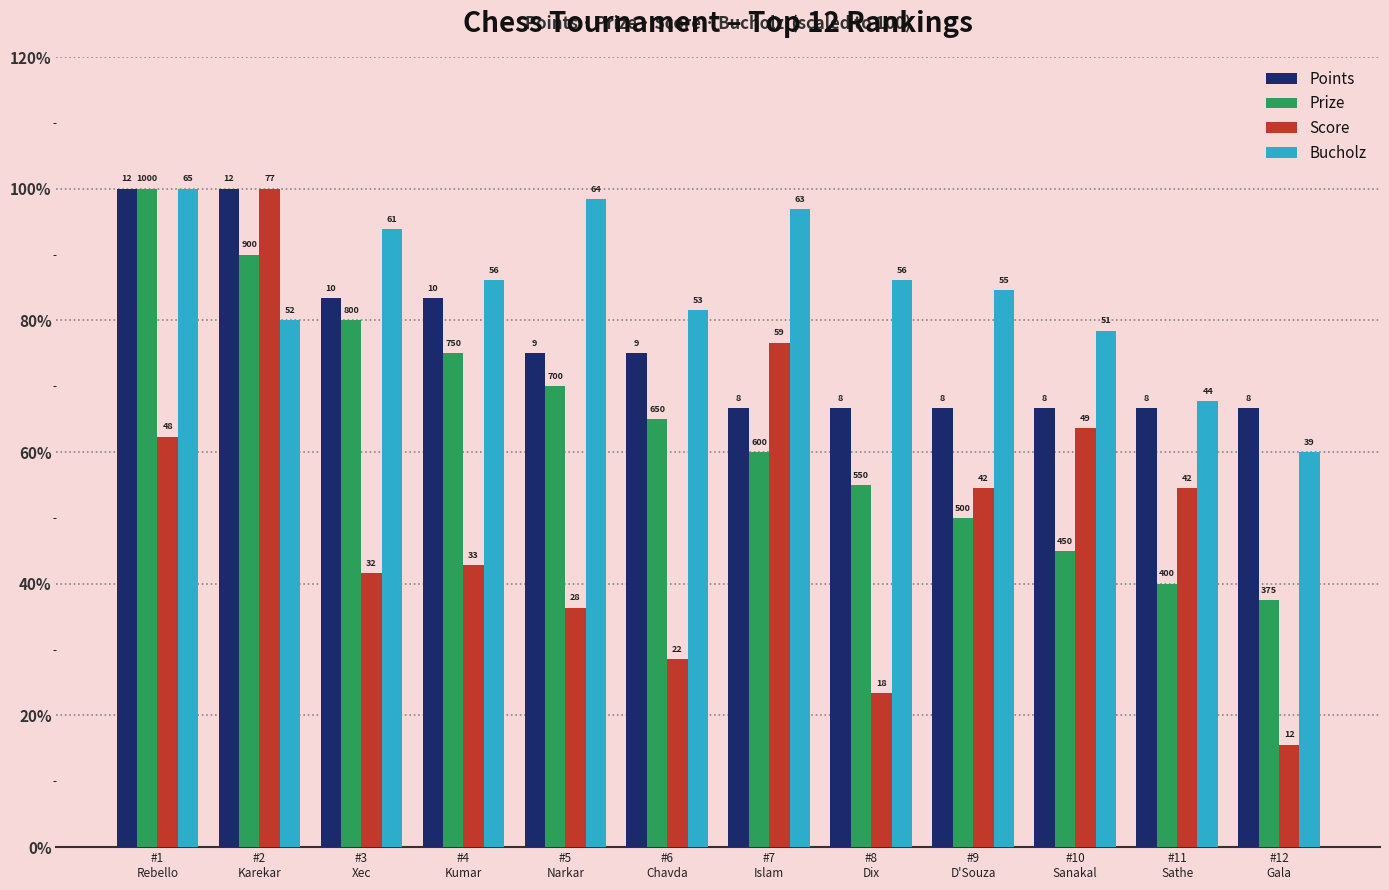

What is the highest value of the Prize series?

100.0